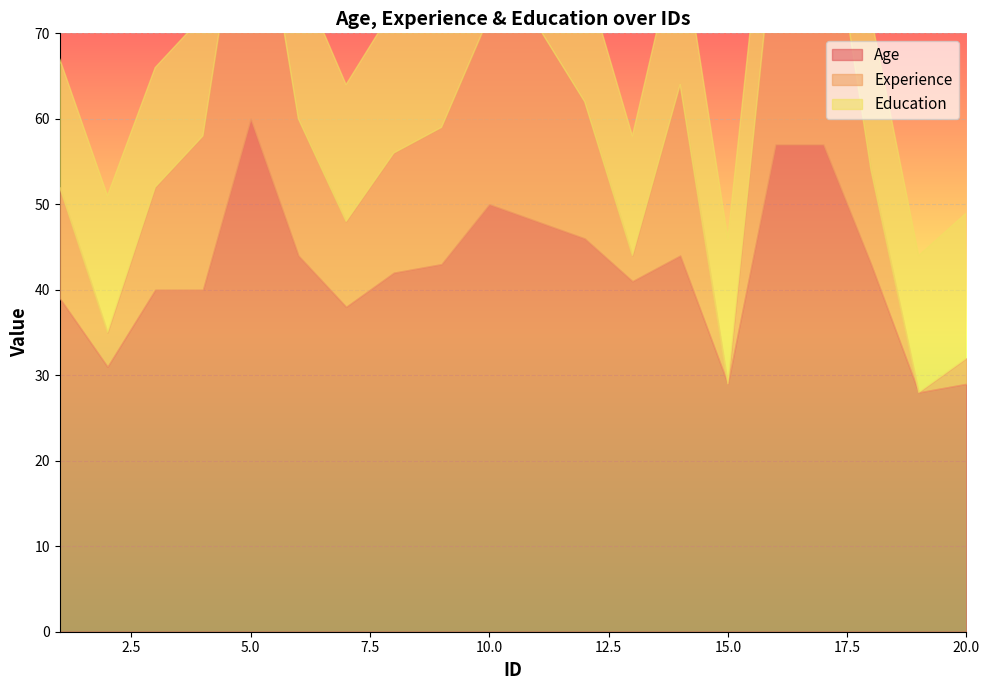

At which category does the chart reach its peak across all series?

5